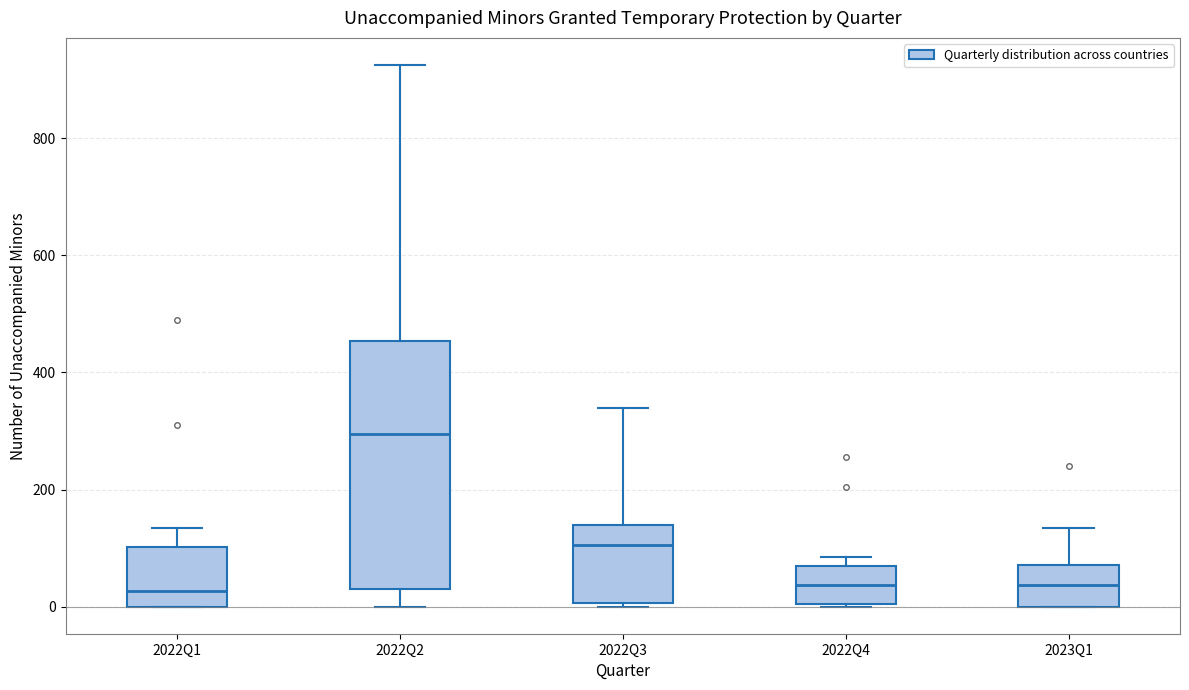

Reading left to right, transcribe this box plot: for each box, give where its median line is, the range the box spans, and where its two whiskers end, as read against the y-axis. The values are not printed on the chart, so give them approximately, as read against the axis.

2022Q1: median 20, box 0 to 100, whiskers 0 to 140
2022Q2: median 300, box 40 to 460, whiskers 0 to 920
2022Q3: median 100, box 0 to 140, whiskers 0 (just below the box's lower edge) to 340
2022Q4: median 40, box 0 to 60, whiskers 0 to 80
2023Q1: median 40, box 0 to 80, whiskers 0 to 140